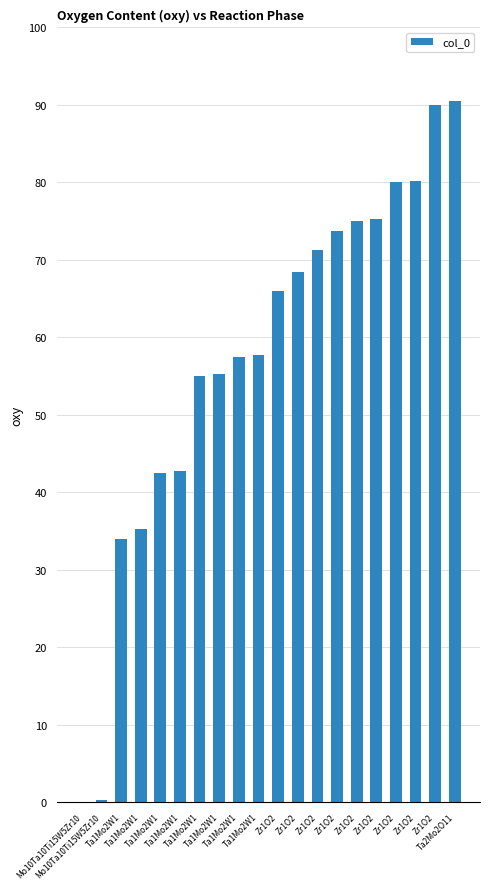

Reading right to left, what are all the values shown in this chart?

Ta2Mo2O11=90.5	Zr1O2=90.0	Zr1O2=80.2	Zr1O2=80.0	Zr1O2=75.2	Zr1O2=75.0	Zr1O2=73.8	Zr1O2=71.2	Zr1O2=68.5	Zr1O2=66.0	Ta1Mo2W1=57.8	Ta1Mo2W1=57.5	Ta1Mo2W1=55.2	Ta1Mo2W1=55.0	Ta1Mo2W1=42.8	Ta1Mo2W1=42.5	Ta1Mo2W1=35.2	Ta1Mo2W1=34.0	Mo10Ta10Ti15W5Zr10=0.2	Mo10Ta10Ti15W5Zr10=0.0